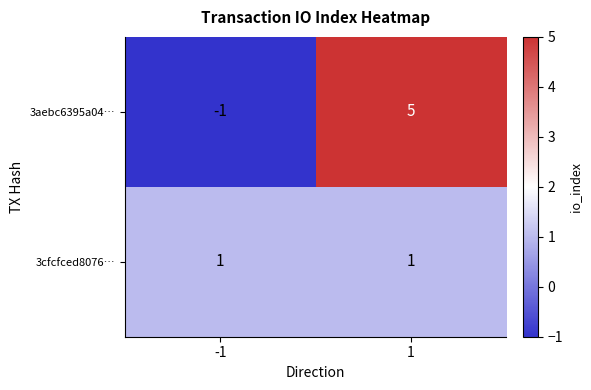

Which series has the widest spread of values?

3aebc6395a04…